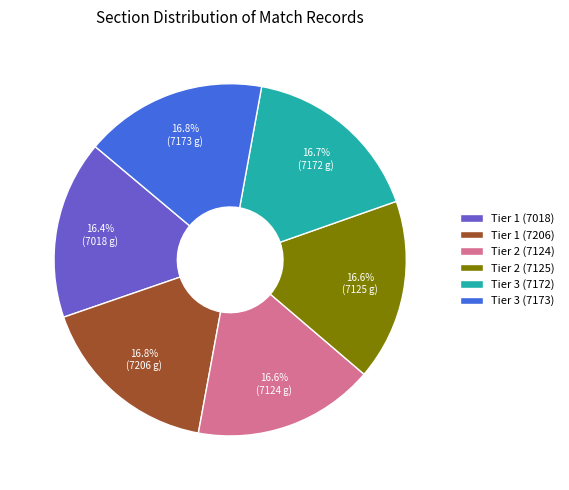

To the nearest percent, what portion does Tier 1 (7018) represent?

16%